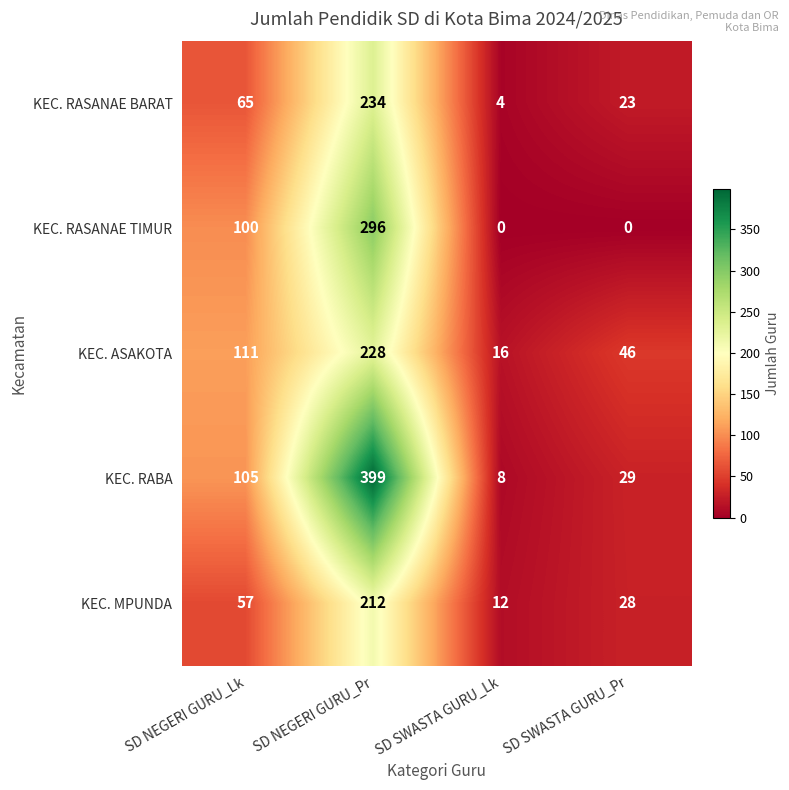

What is the difference between the maximum and second lowest values in the KEC. MPUNDA series?

184